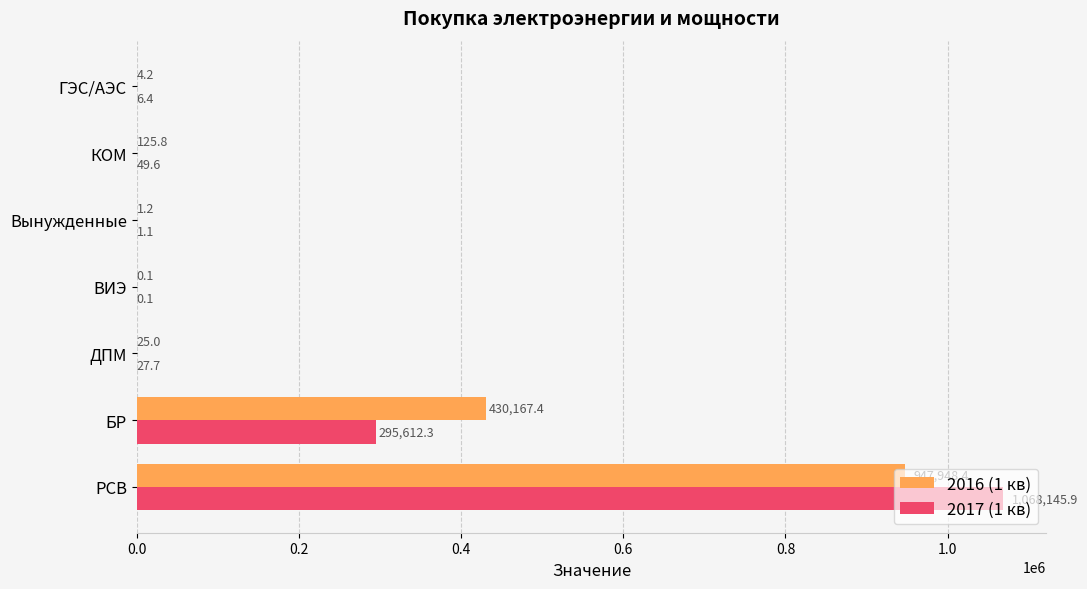

What are all the series names shown in the legend?

2016 (1 кв), 2017 (1 кв)